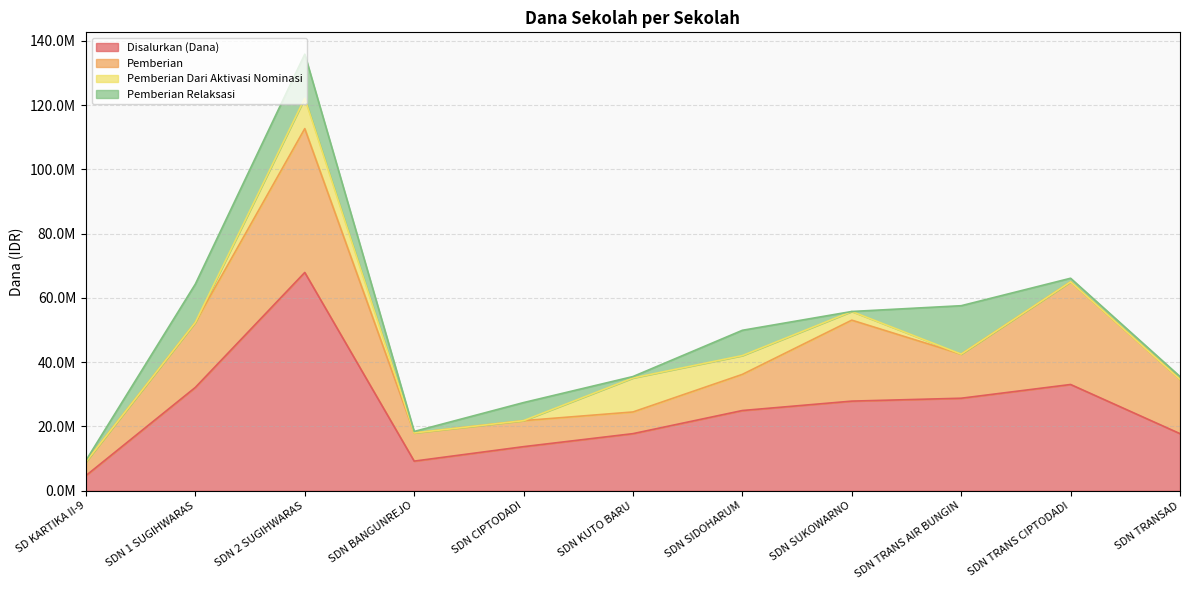

What is the total value across all series at SDN 2 SUGIHWARAS?

135900000